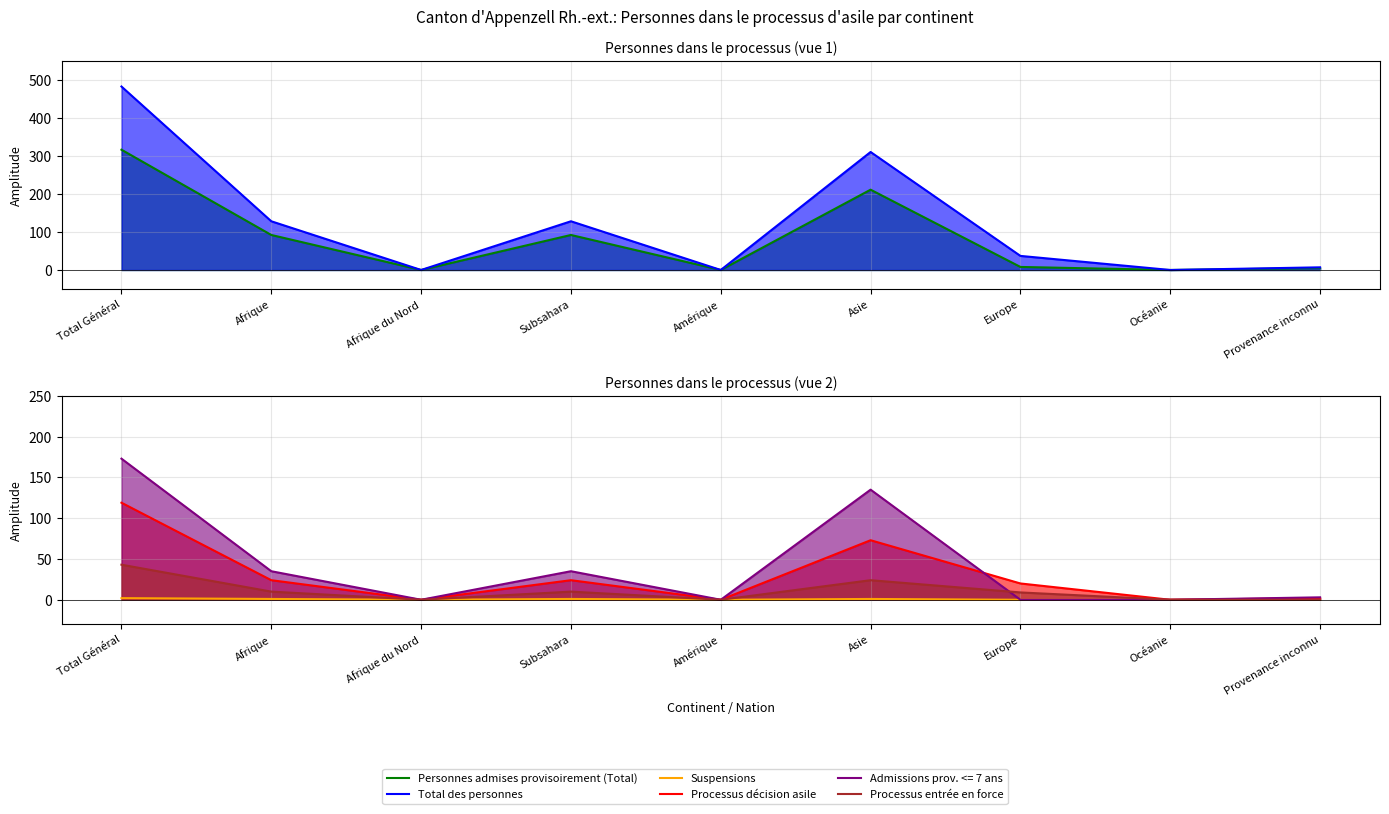

Where is the first local maximum for Personnes admises provisoirement (Total)?

Subsahara